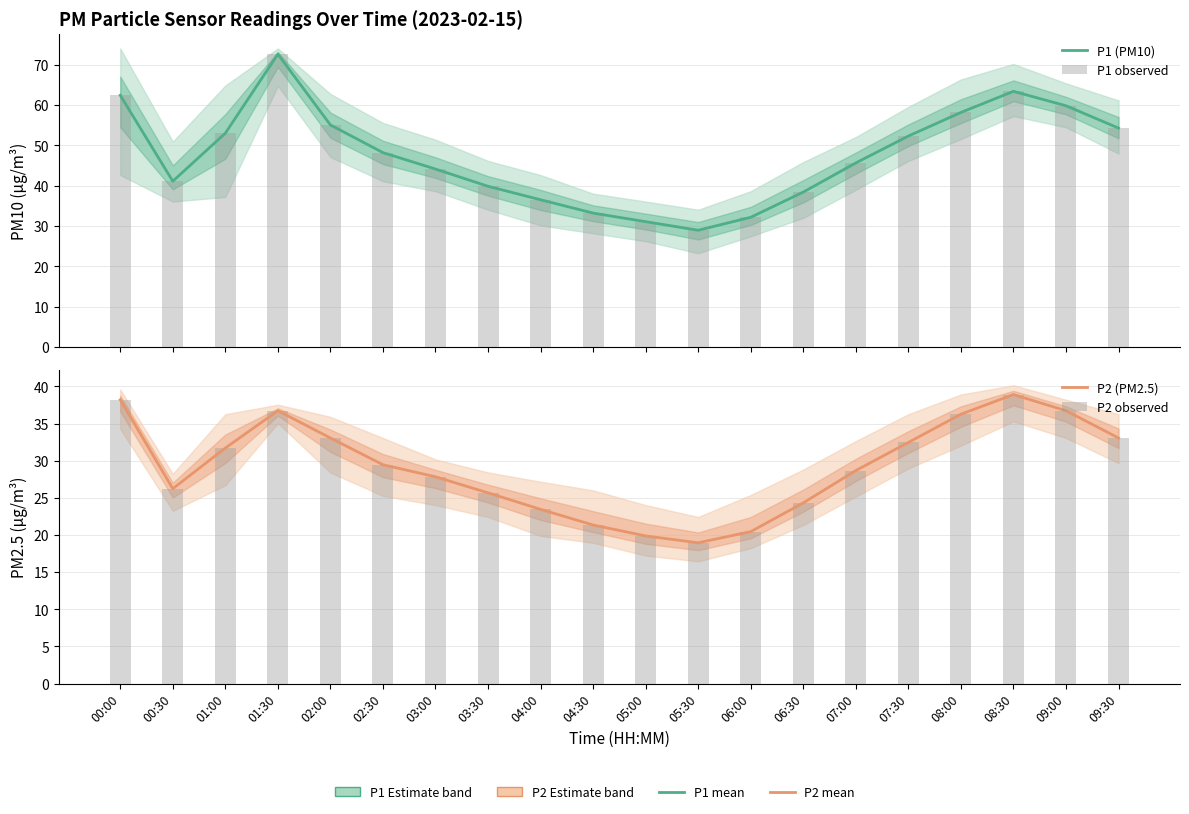

What is the difference between the maximum and second lowest values in the P1 (PM10) series?

41.6